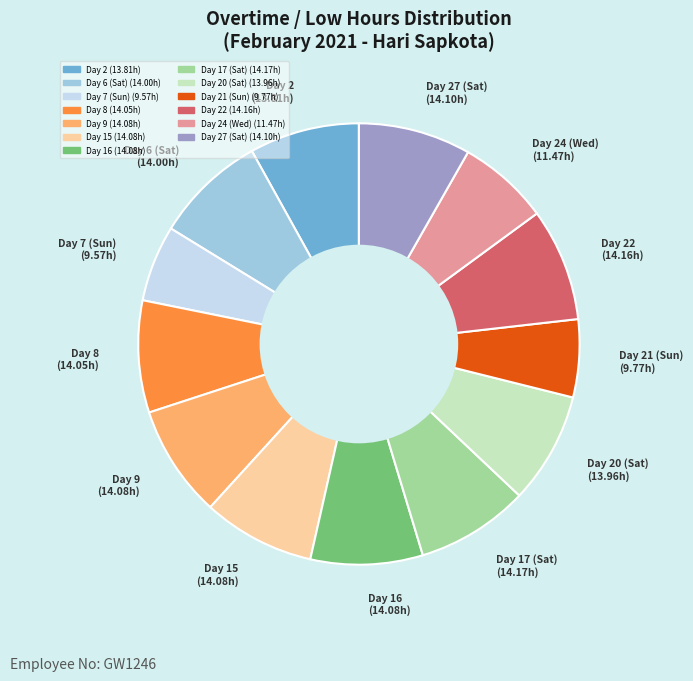

Is there any slice that represents more than half of the pie?

No